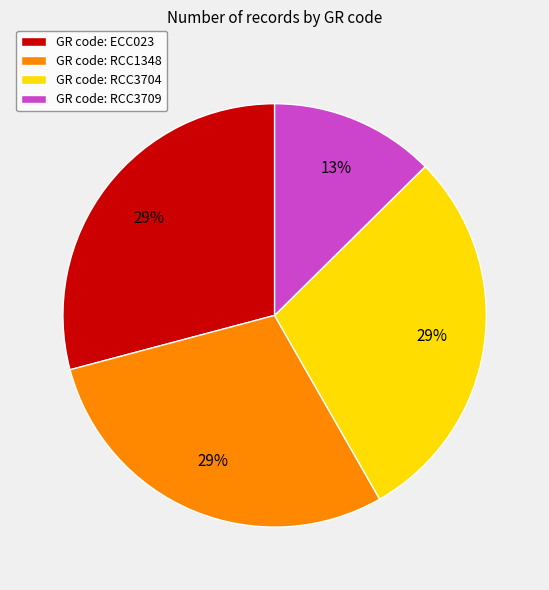

Is it true that GR code: RCC1348 is 29% of the pie?

True